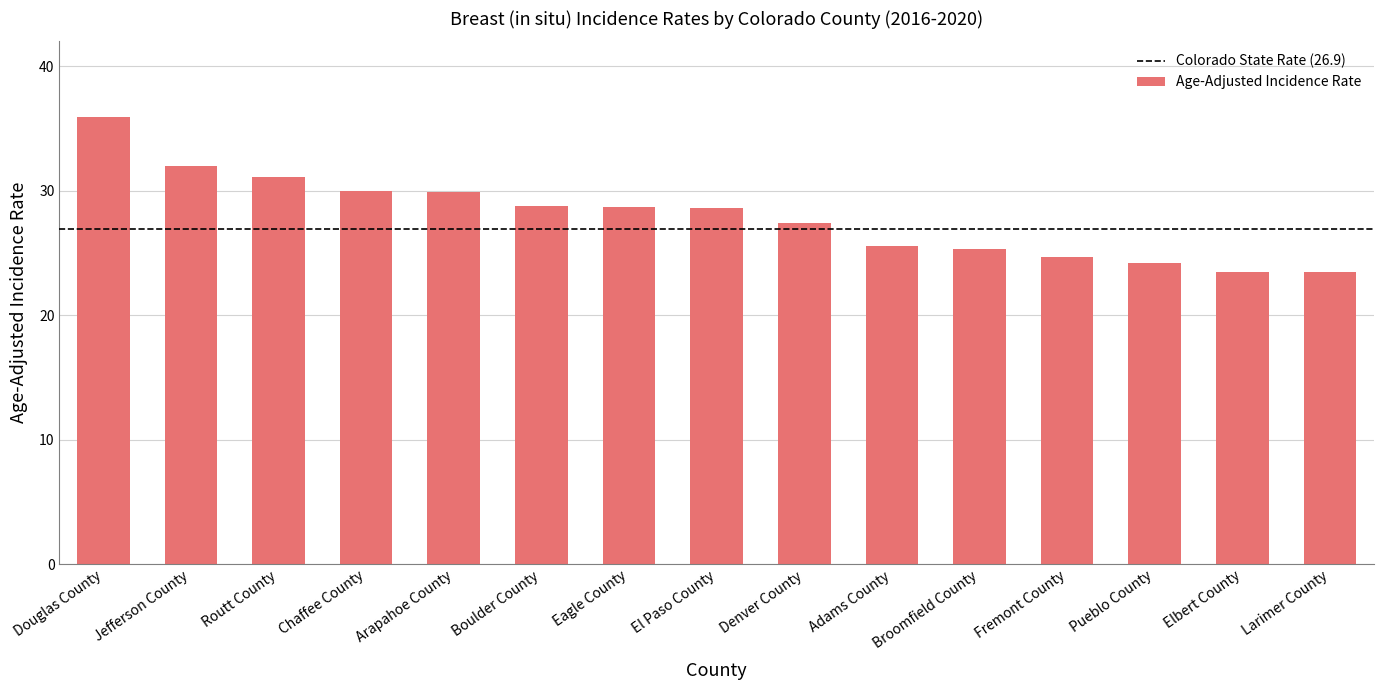

Which label corresponds to the largest value in the chart?

Douglas County